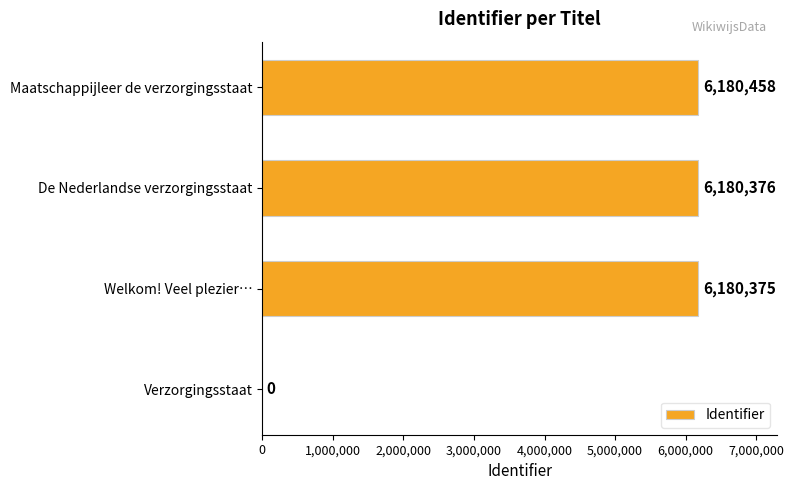

What is the sum of all values?

18541209